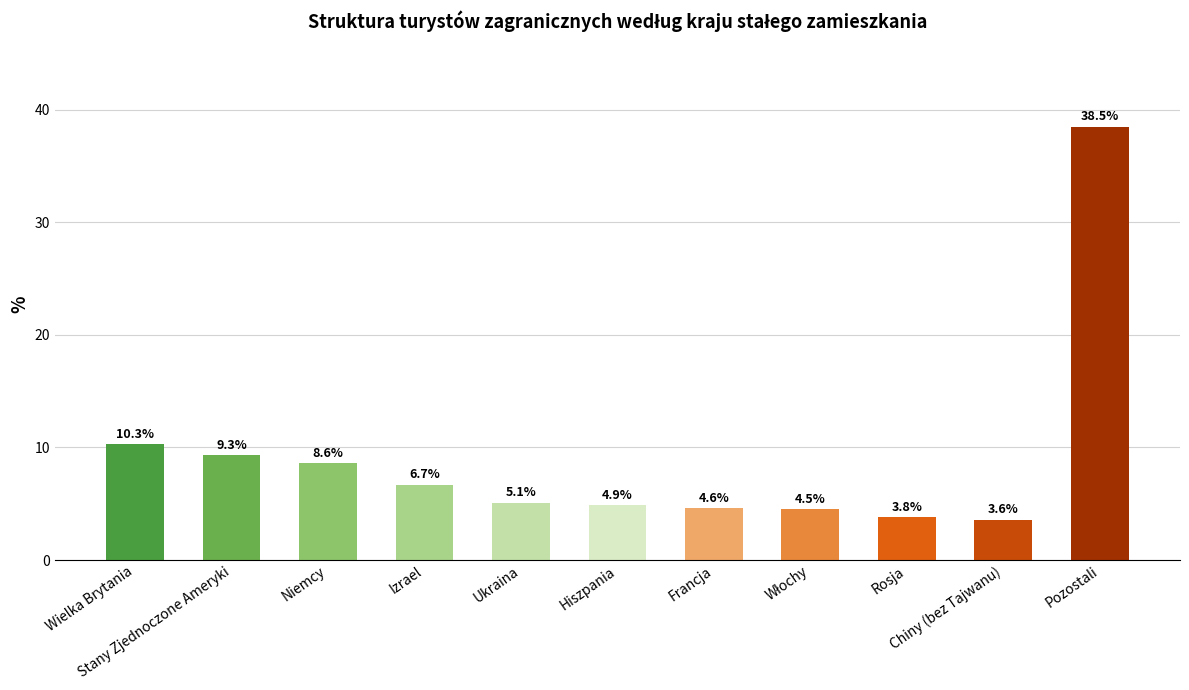

What is the value of the 2nd bar from the left?

9.3